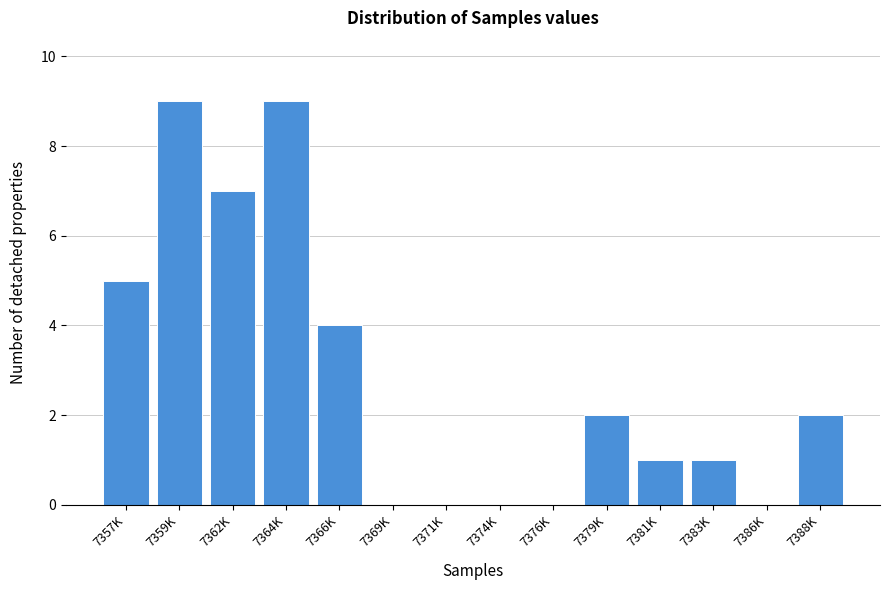

Reading left to right, list all the values displayed in this chart.

7357K=5	7359K=9	7362K=7	7364K=9	7366K=4	7369K=0	7371K=0	7374K=0	7376K=0	7379K=2	7381K=1	7383K=1	7386K=0	7388K=2